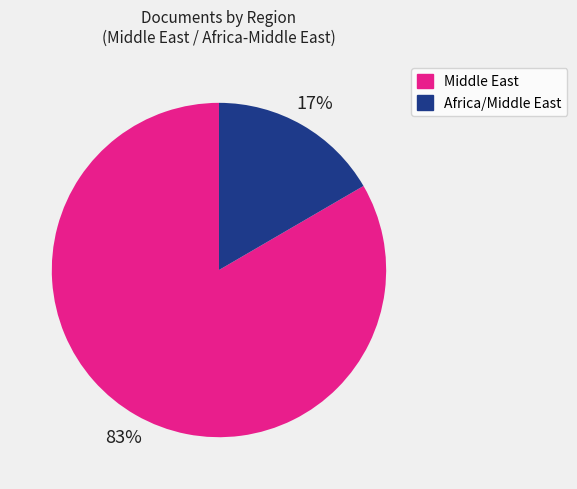

Is there a majority slice in this chart?

Yes